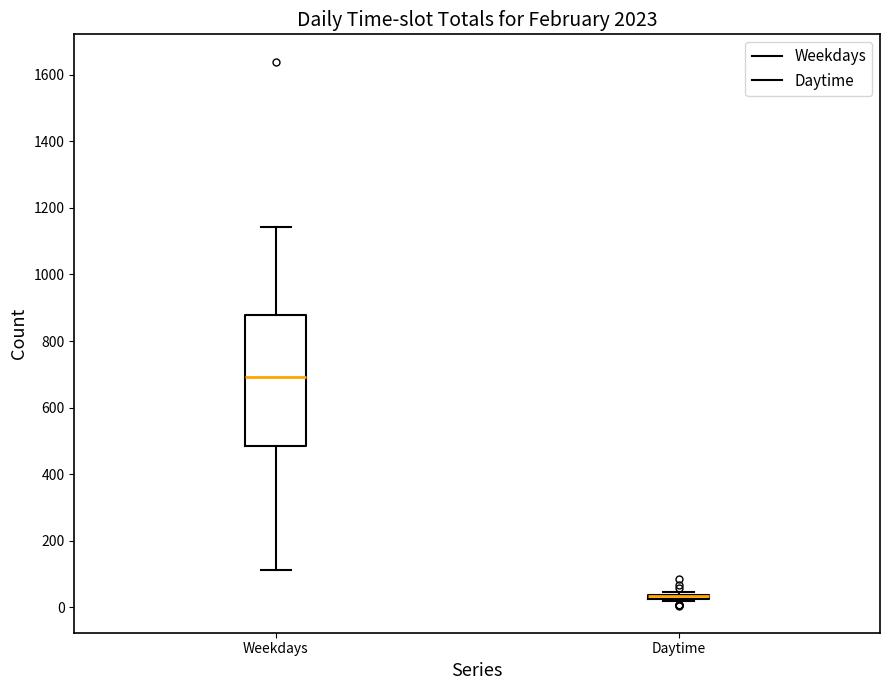

Reading left to right, read every box against the y-axis: the position of its median line, the range the box covers, and the ends of its whiskers. The values are not printed on the chart, so give them approximately, as read against the axis.

Weekdays: median 700, box 480 to 880, whiskers 120 to 1140
Daytime: box collapsed to a line at 40, whiskers 20 to 40